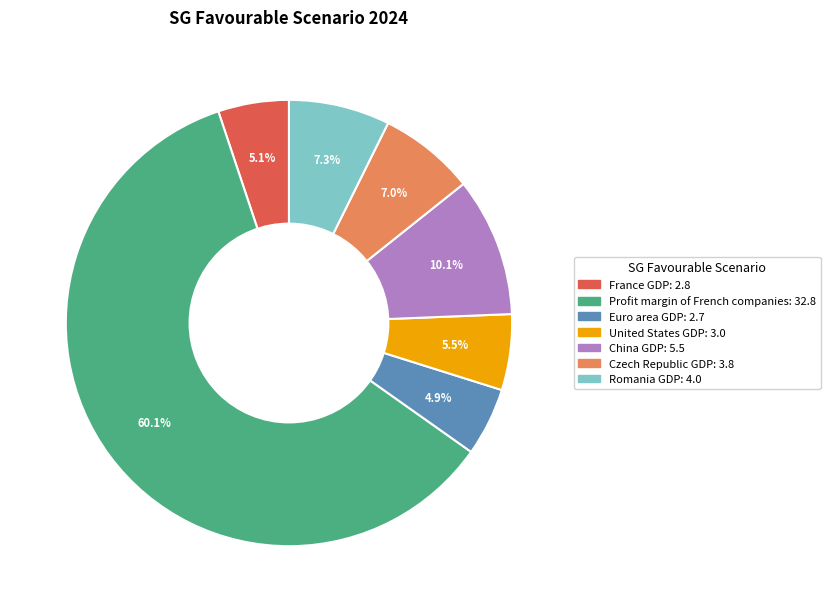

To the nearest percent, what is the difference between the largest and smallest slice percentages?

55%